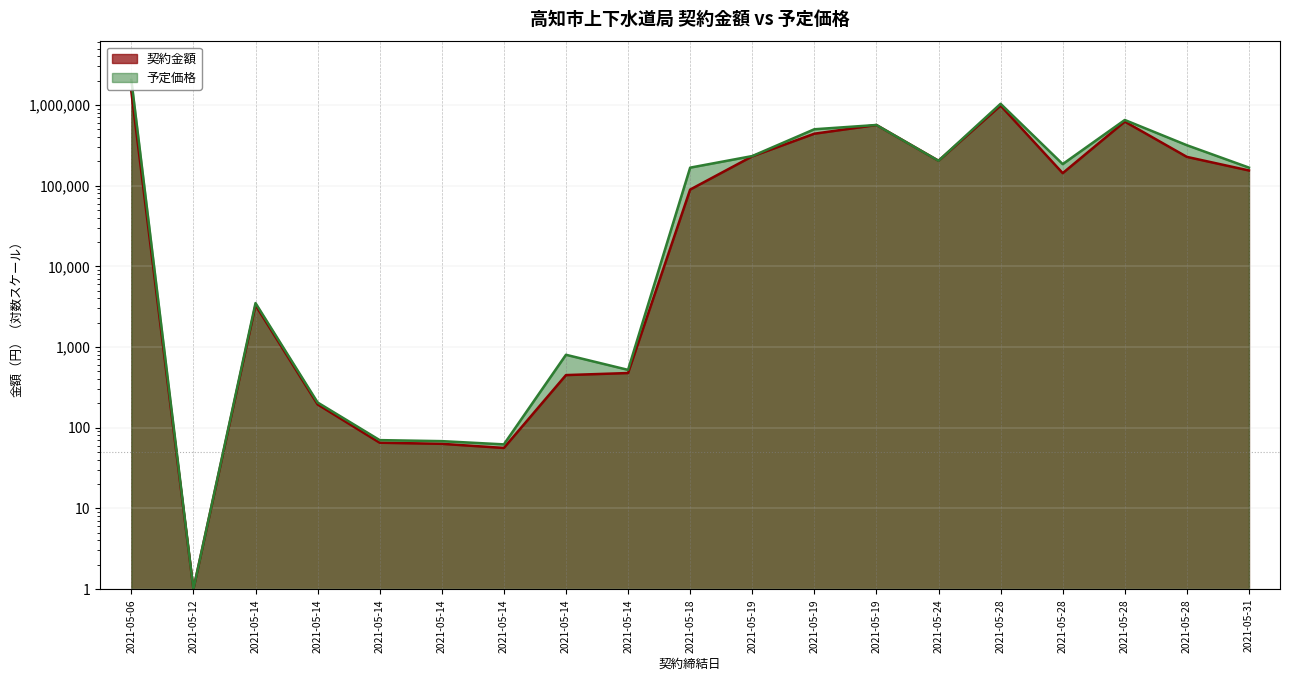

At which category is the sum across all series the highest?

2021-05-06